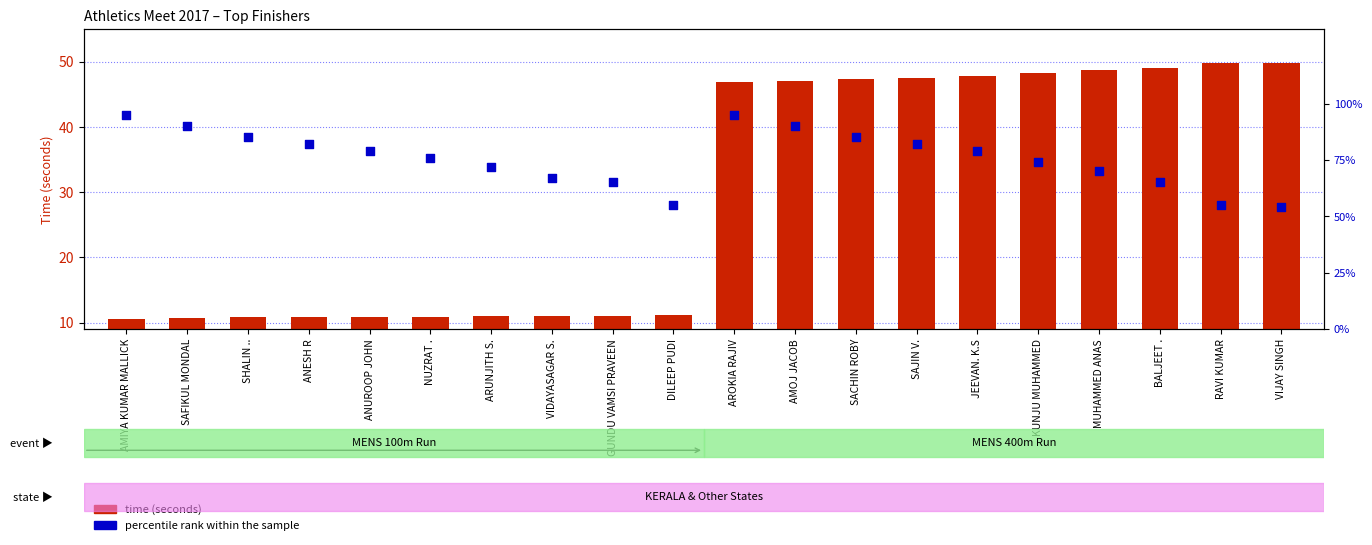

Which series has the widest spread of Y values?

percentile rank within the sample